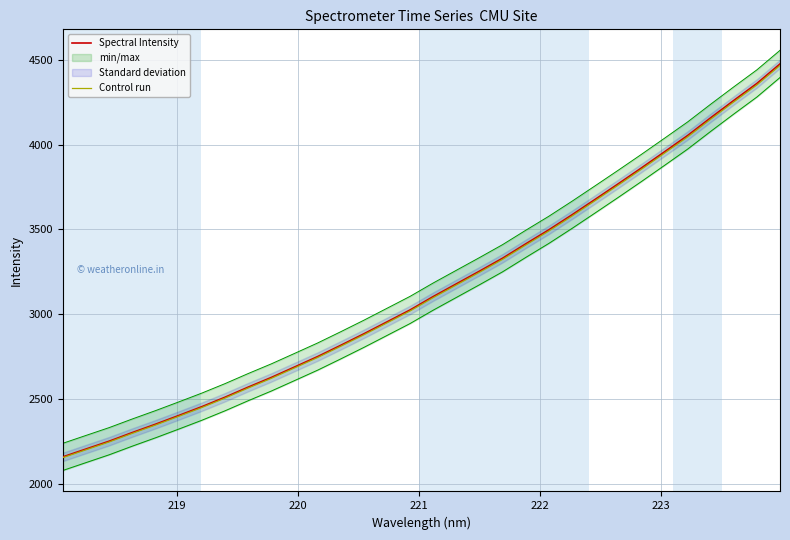

What is the minimum value for Spectral Intensity?

2161.4